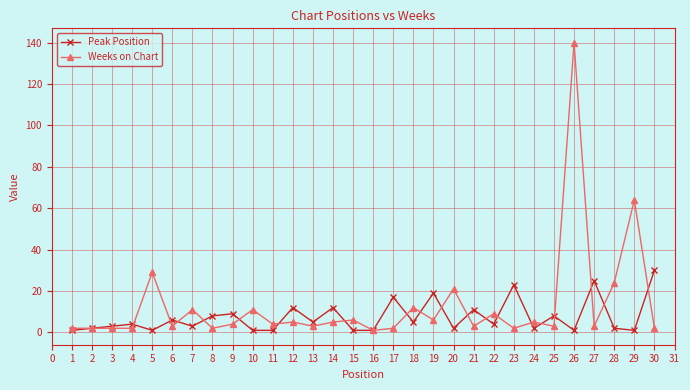

How many categories are shown in the chart?

30